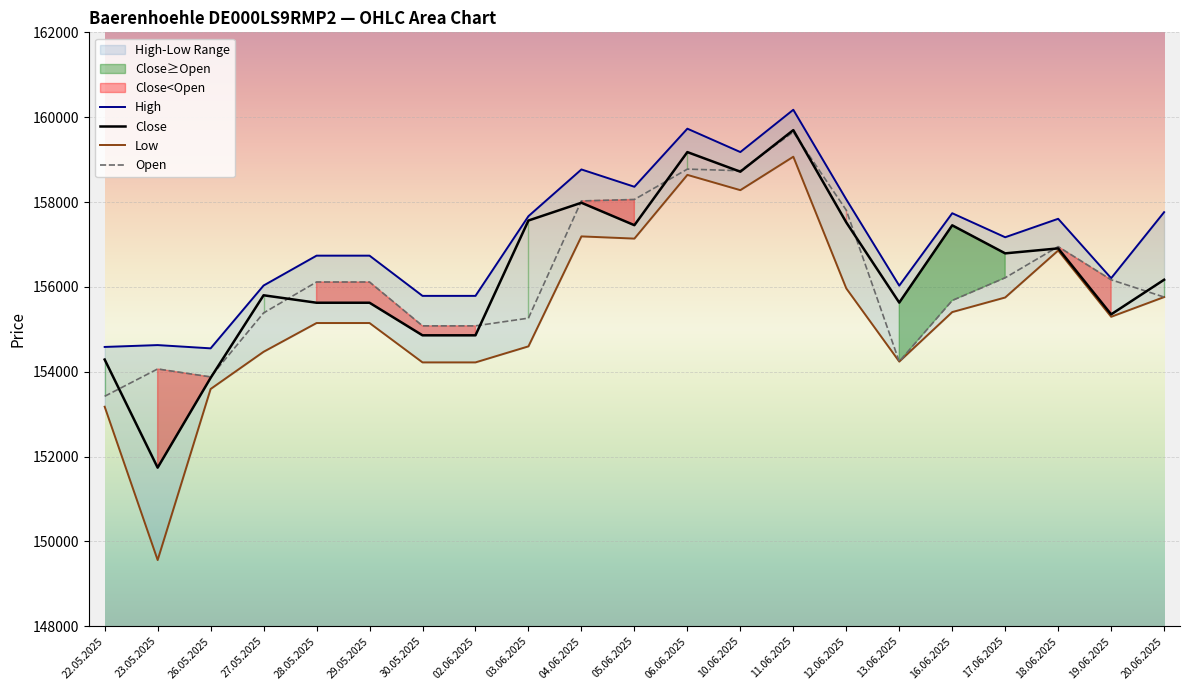

Count the number of categories in the chart.

21